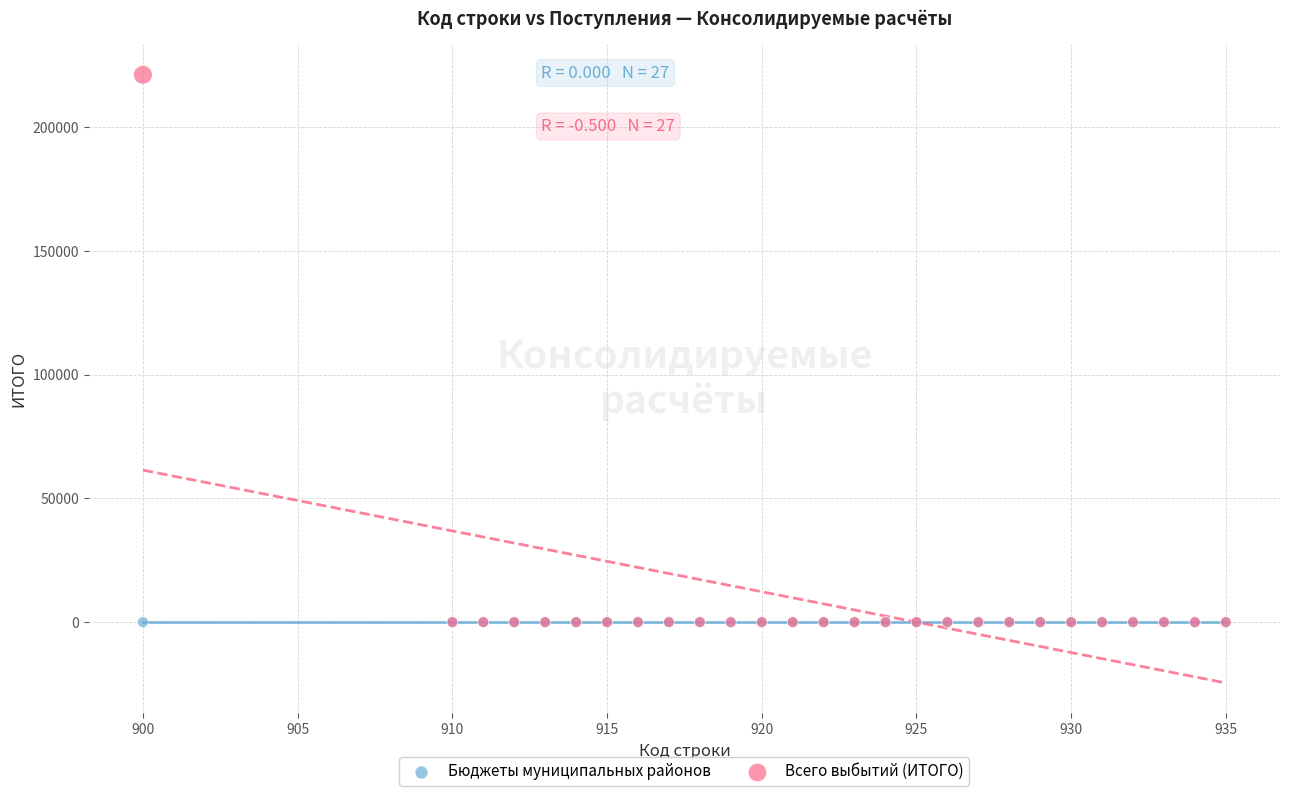

What are all the series names shown in the legend?

Бюджеты муниципальных районов, Всего выбытий (ИТОГО)